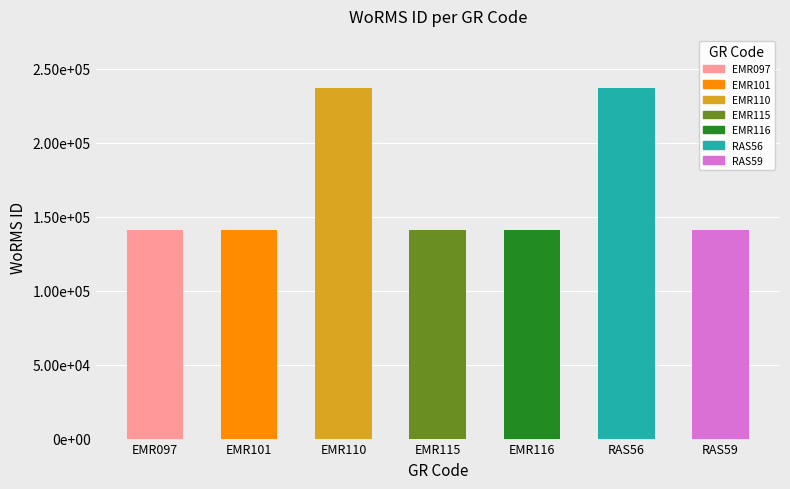

Which has a higher value, RAS56 or EMR116?

RAS56